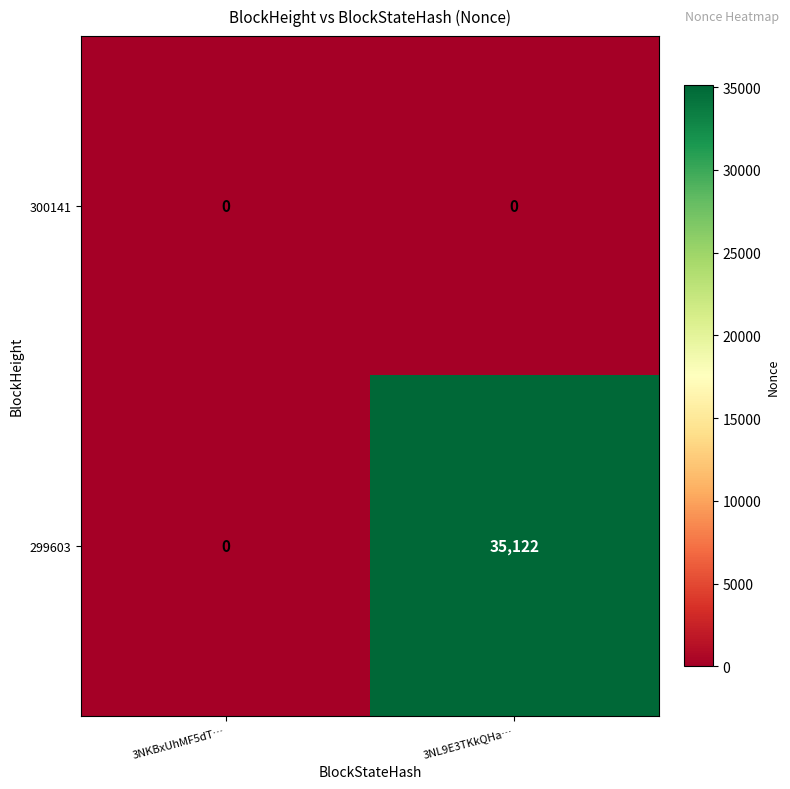

Which label corresponds to the largest value in the chart?

3NL9E3TKkQHa…